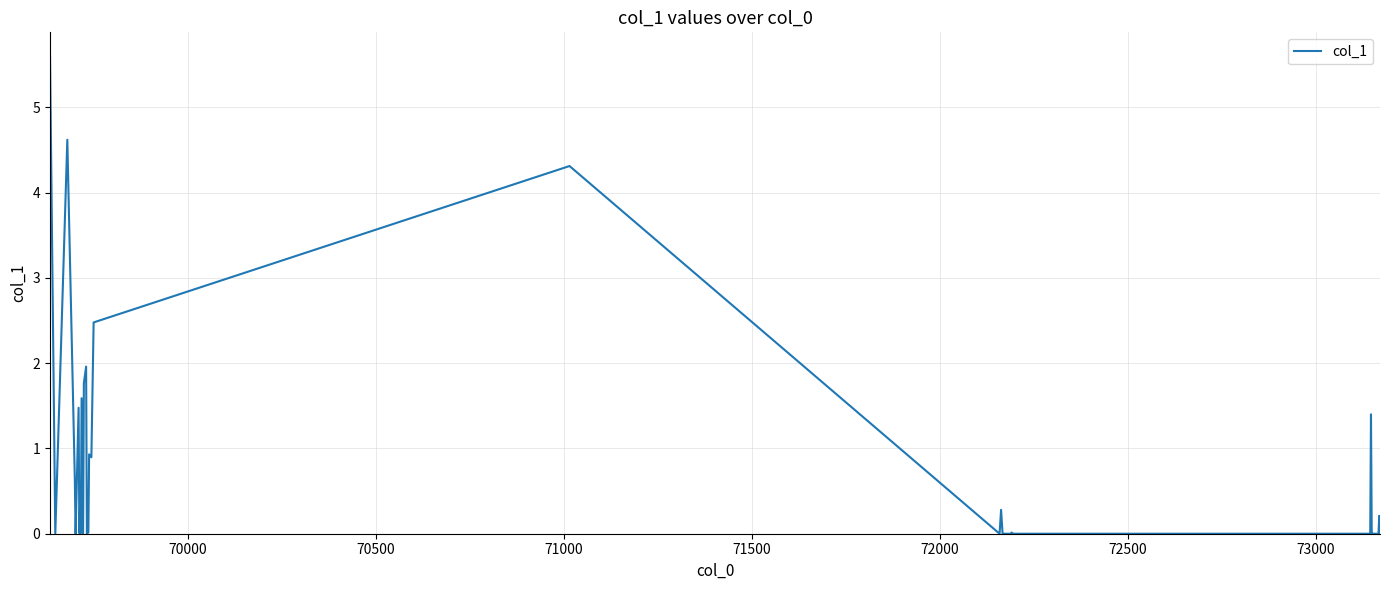

What is the maximum value shown in the chart?

5.6